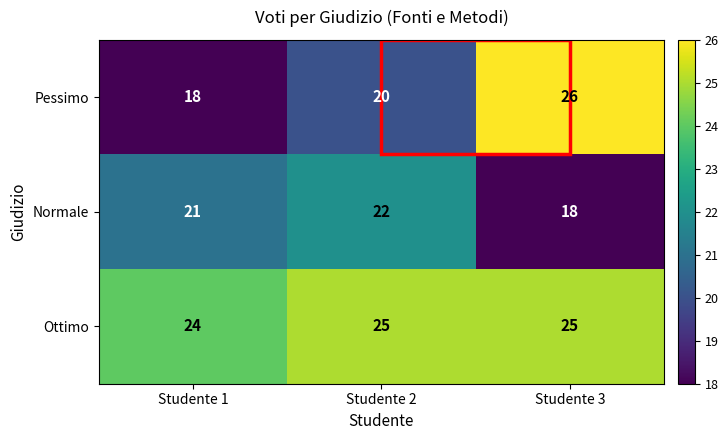

What is the difference between the maximum and minimum values in the Pessimo series?

8